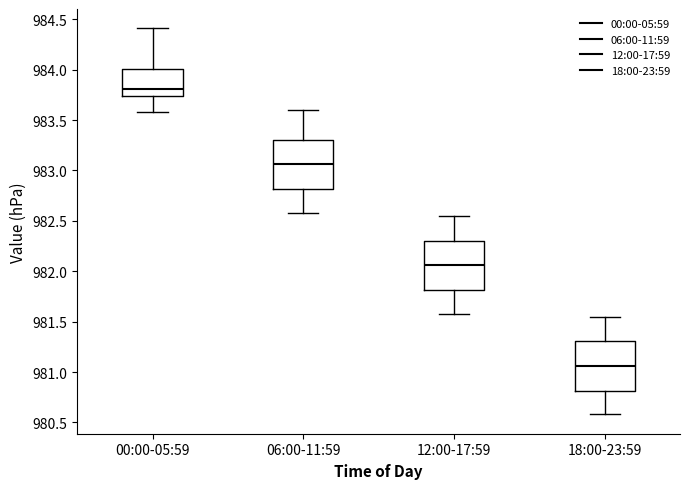

Reading left to right, transcribe this box plot: for each box, give where its median line is, the range the box spans, and where its two whiskers end, as read against the y-axis. The values are not printed on the chart, so give them approximately, as read against the axis.

00:00-05:59: median 983.80, box 983.75 to 984.00, whiskers 983.60 to 984.40
06:00-11:59: median 983.05, box 982.80 to 983.30, whiskers 982.60 to 983.60
12:00-17:59: median 982.05, box 981.80 to 982.30, whiskers 981.60 to 982.55
18:00-23:59: median 981.05, box 980.80 to 981.30, whiskers 980.60 to 981.55